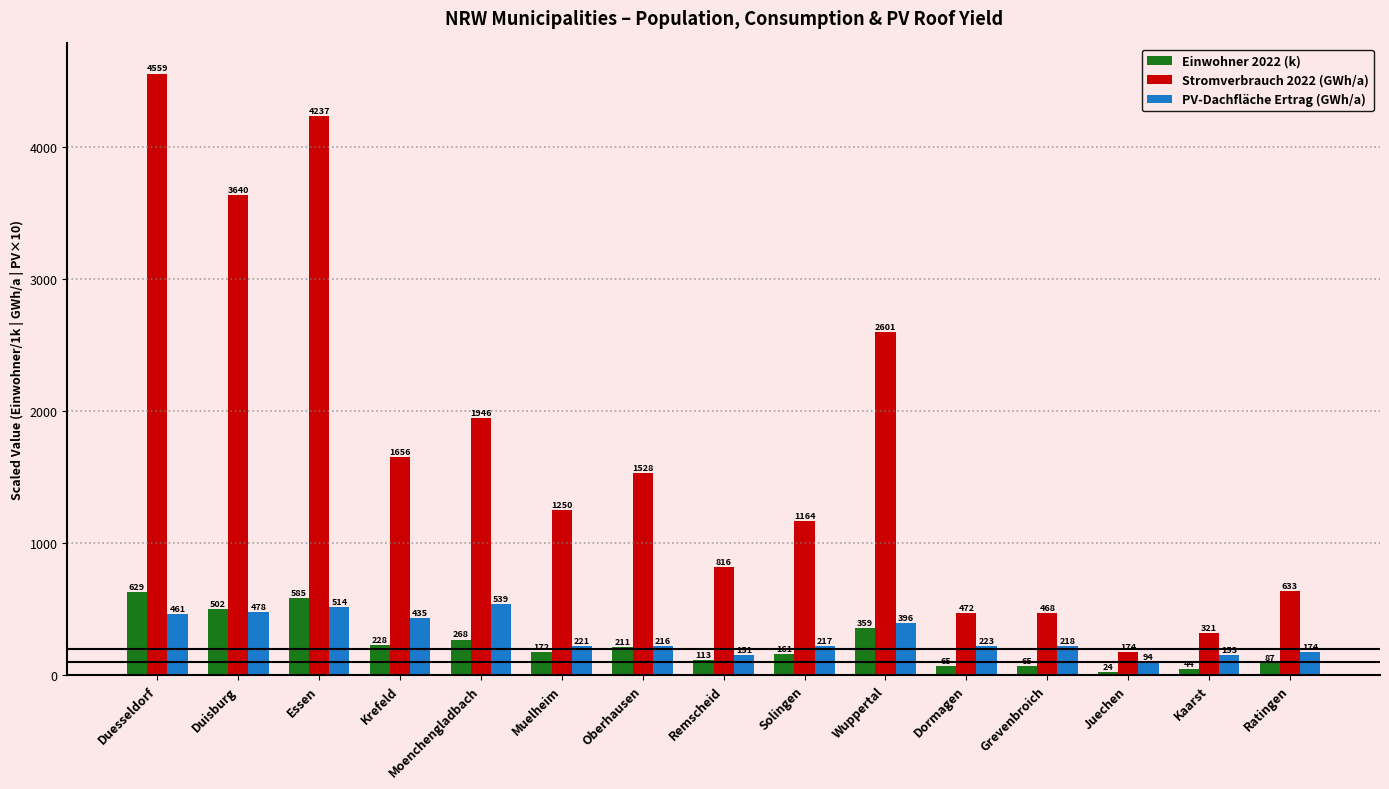

Where is PV-Dachfläche Ertrag (GWh/a) nearest to the value 316?

Wuppertal